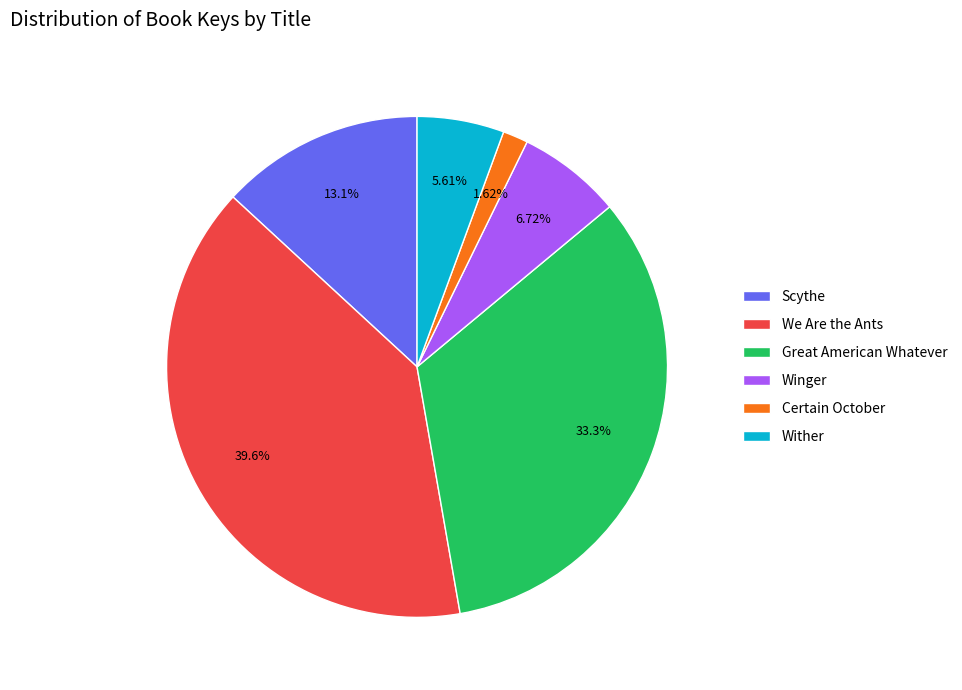

Is it true that Winger is 1% of the pie?

False